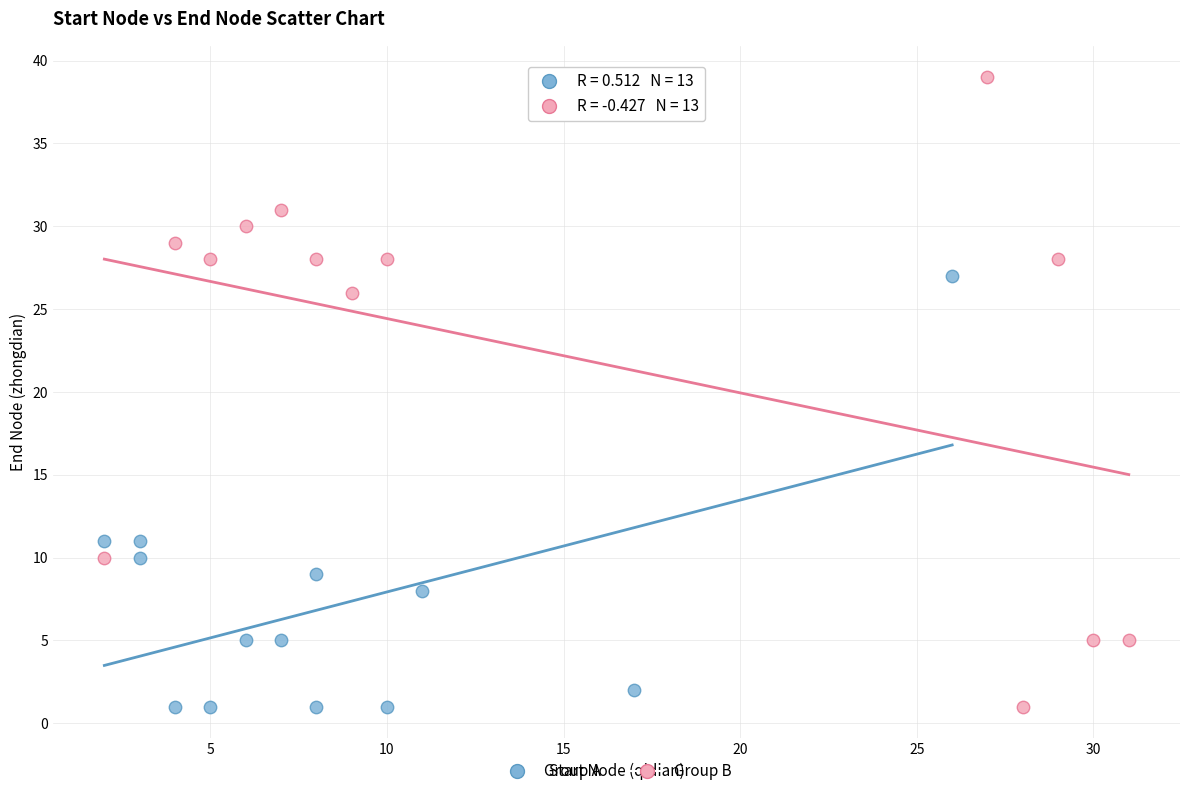

Which series reaches the maximum Y coordinate?

Group B